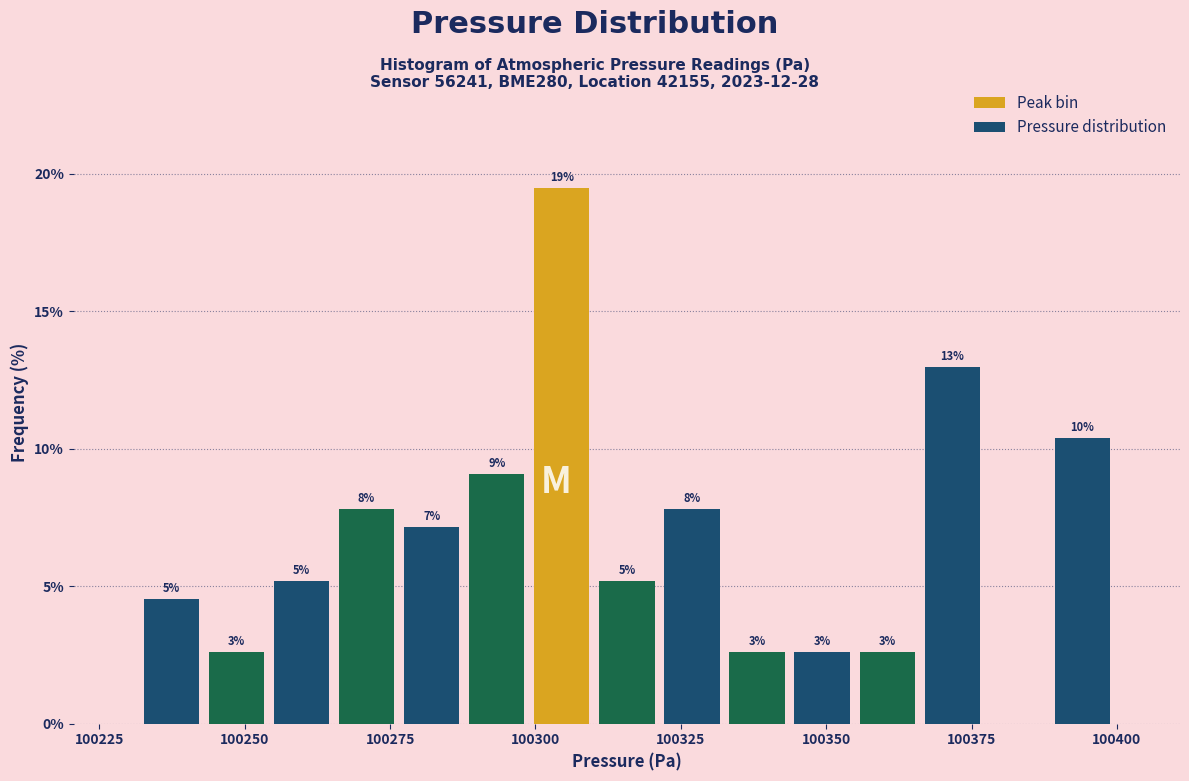

Read against the x-axis, roughly where is the centre of the tallest bar?

100305